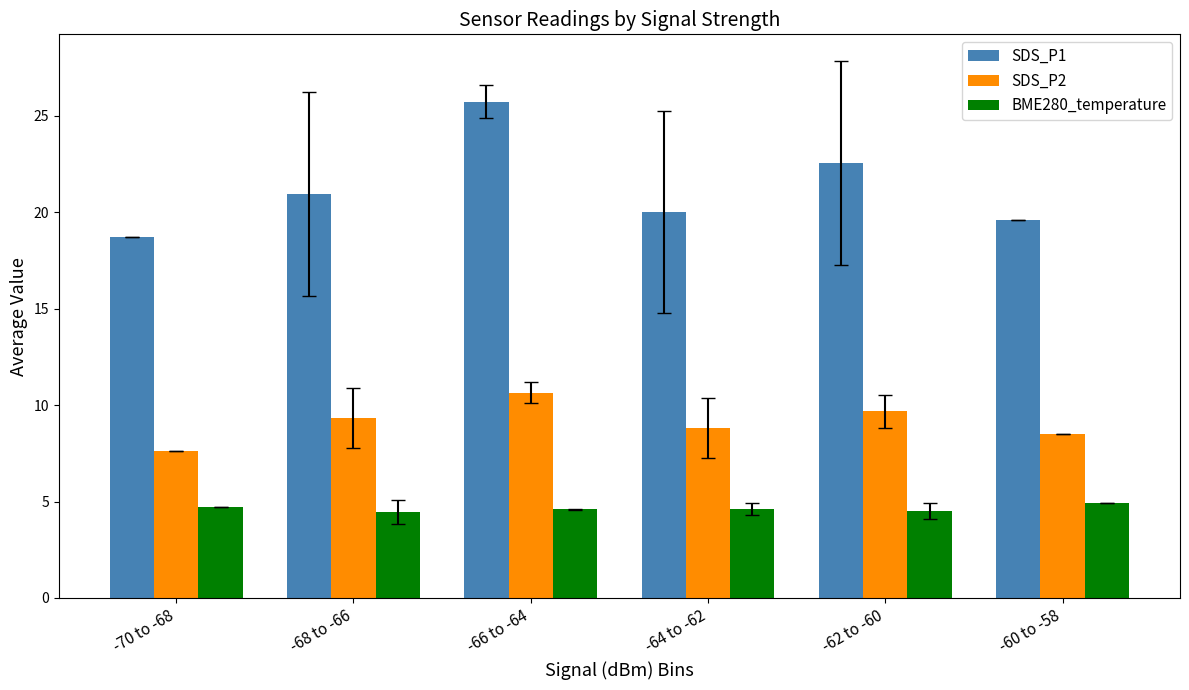

What is the difference between the second highest and minimum values in the SDS_P1 series?

3.8